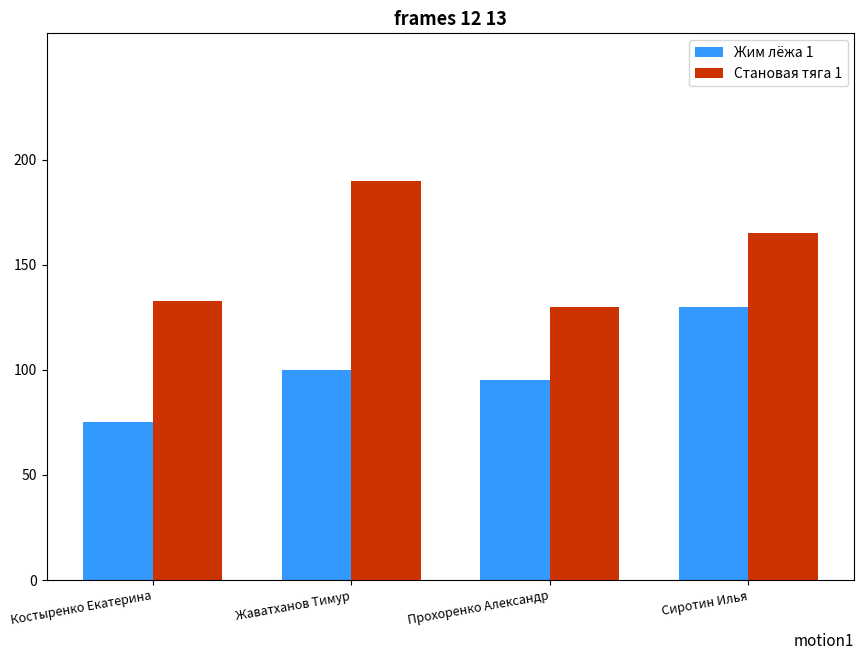

How many data points does each series have?

4